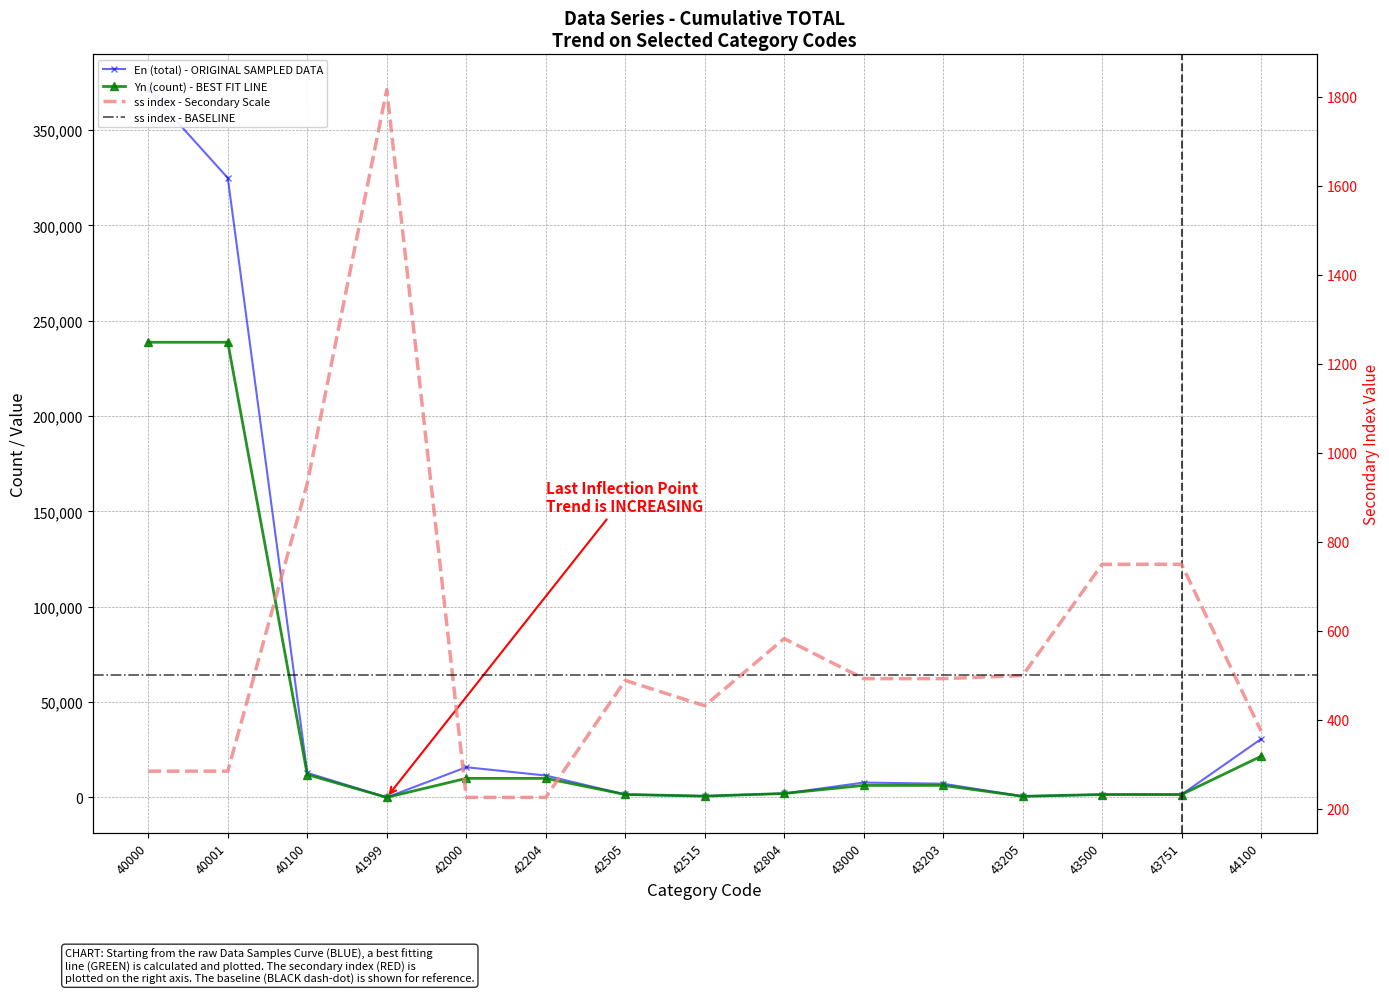

Reading left to right, transcribe all the data shown in this chart.

Yn (count): 40000=238725	40001=238725	40100=11988	41999=32	42000=10010	42204=10010	42505=1560	42515=710	42804=2080	43000=6321	43203=6321	43205=600	43500=1544	43751=1544	44100=21595
ss index: 40000=284	40001=284	40100=931	41999=1816	42000=225	42204=225	42505=488	42515=431	42804=582	43000=492	43203=492	43205=499	43500=749	43751=749	44100=374
En (total): 40000=371166	40001=324885	40100=12911	41999=32	42000=15860	42204=11510	42505=1560	42515=710	42804=2080	43000=7809	43203=7209	43205=600	43500=1544	43751=1544	44100=30638